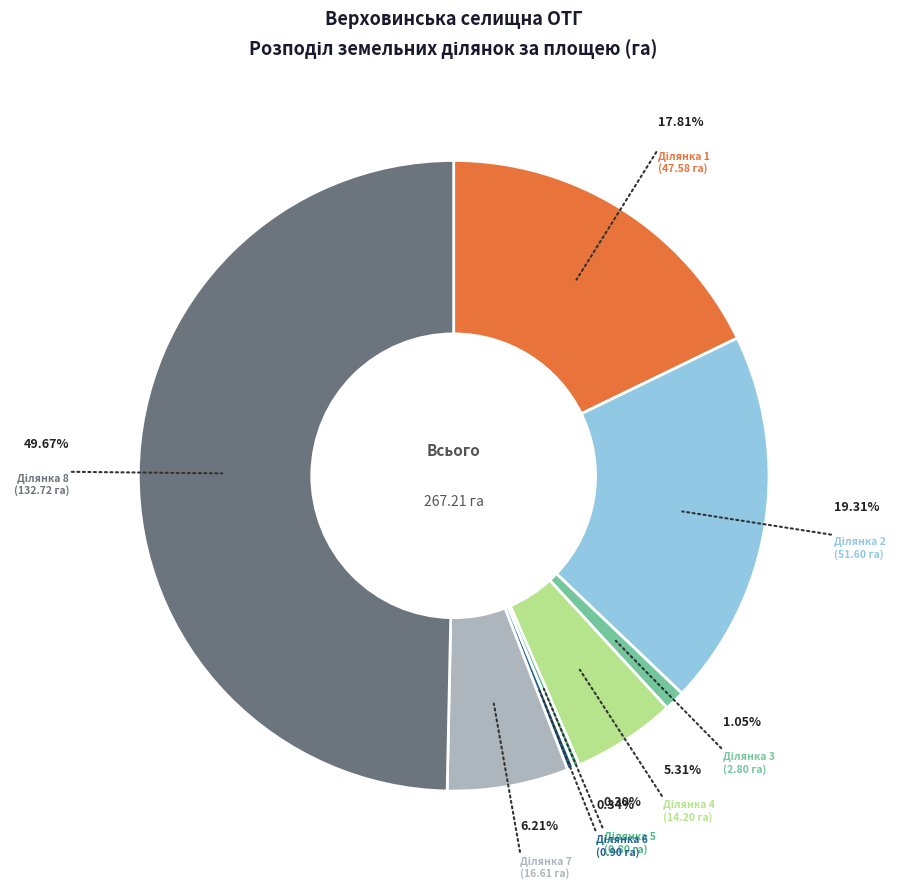

Is 2620885002:39:001:0001 the majority of the pie?

No